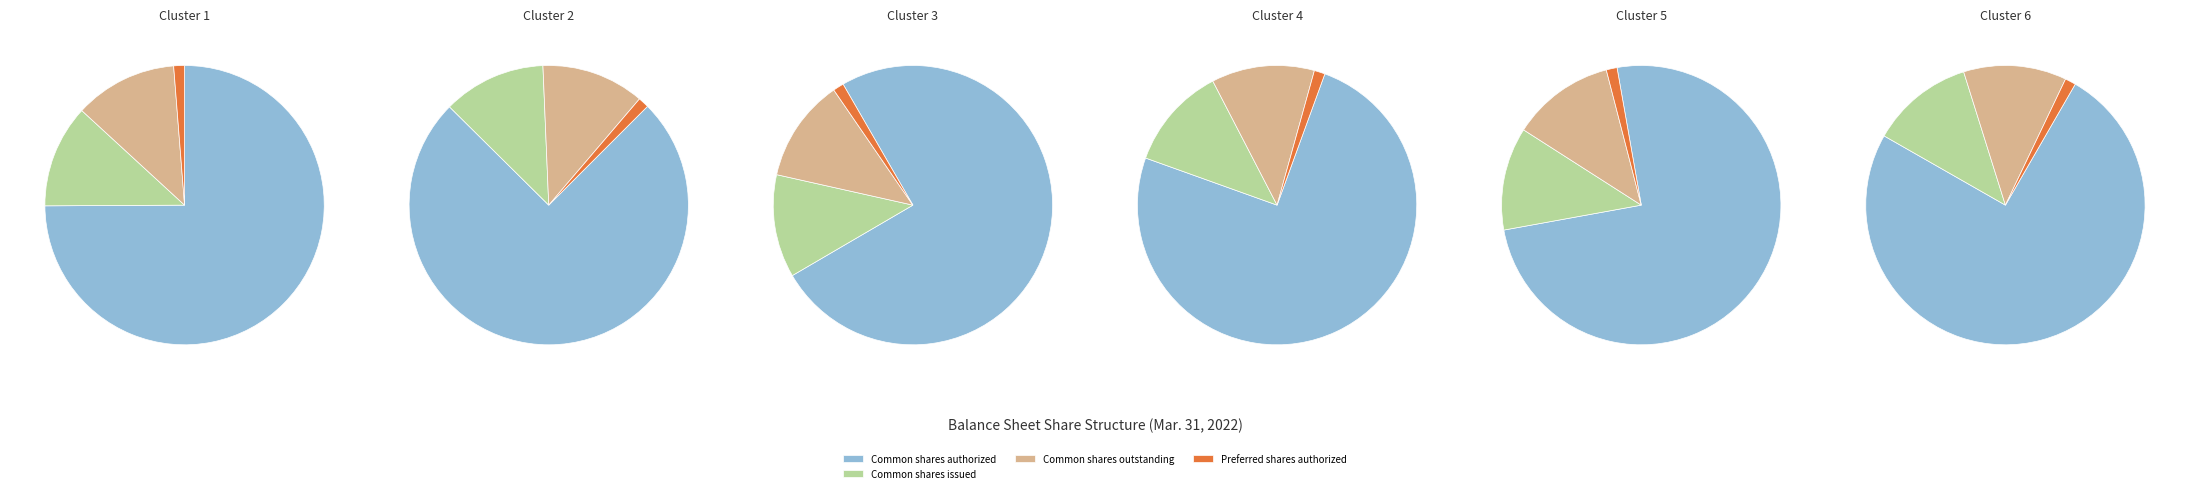

Which slice is the largest?

Common stock, shares authorized